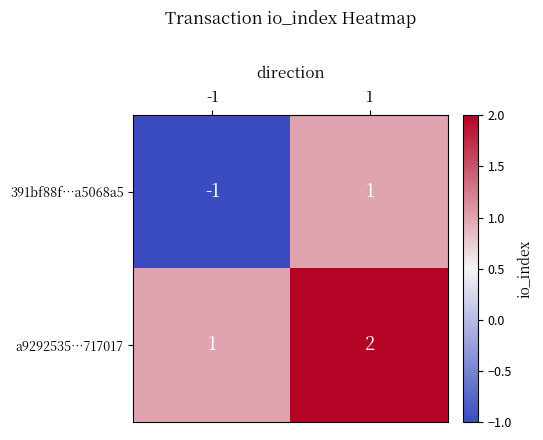

What is the sum of the a9292535…717017 values at 1 and -1?

3